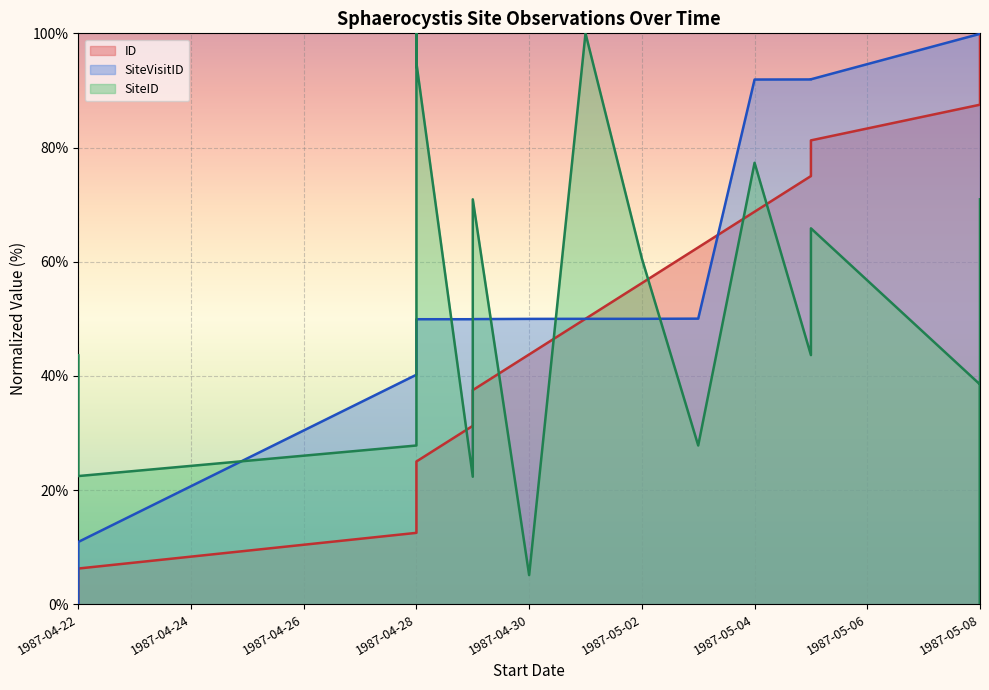

What is the label of the 9th point from the left?

1987-05-01